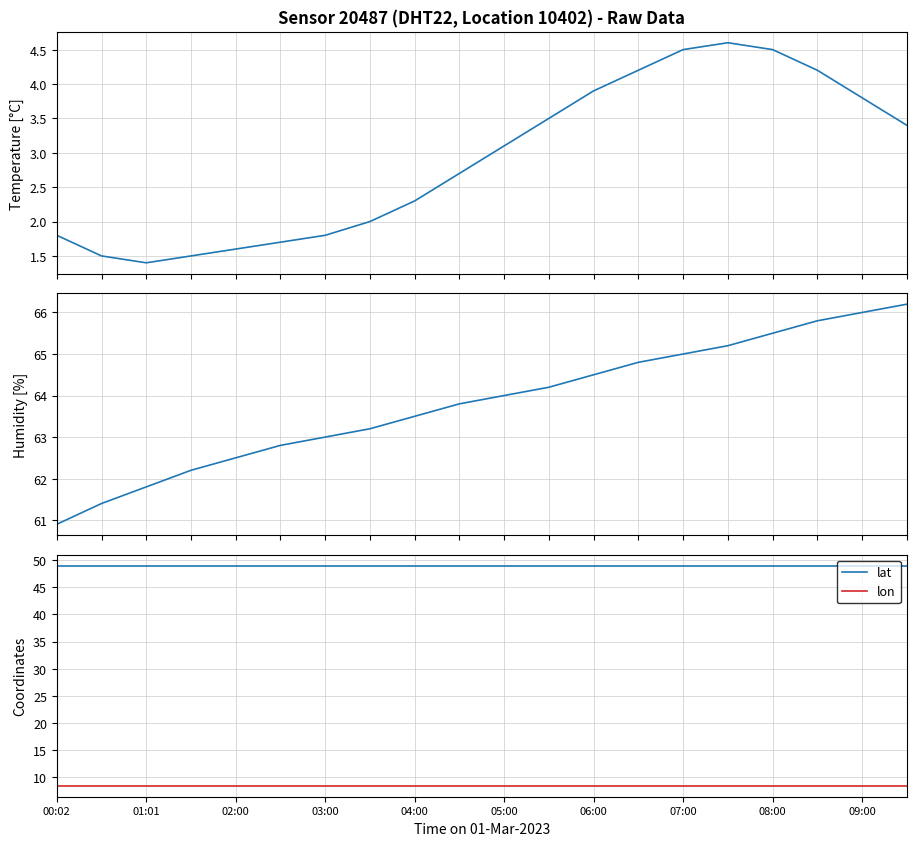

What is the highest value of the lon series?

8.4